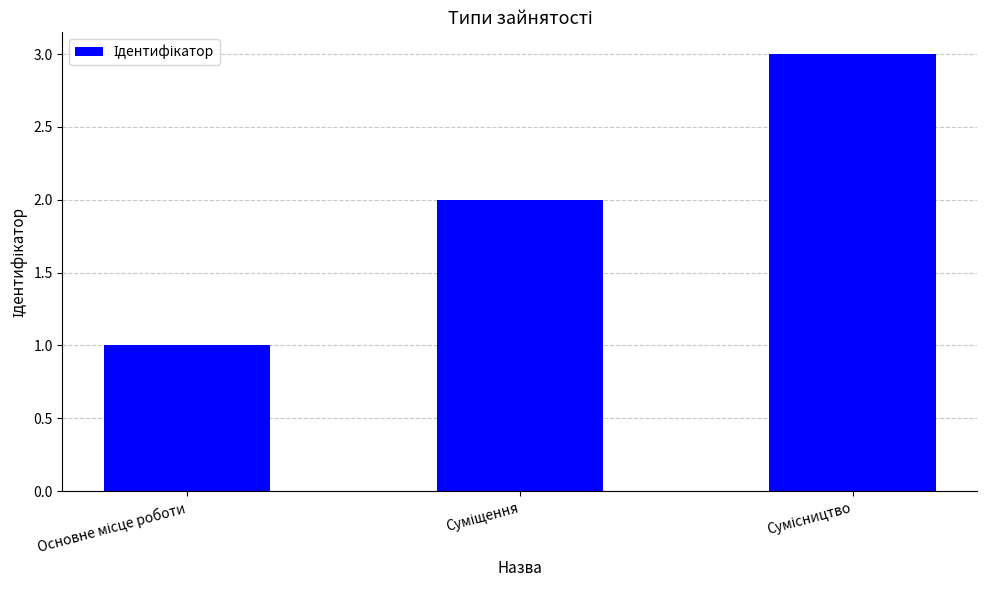

What is the greatest value displayed?

3